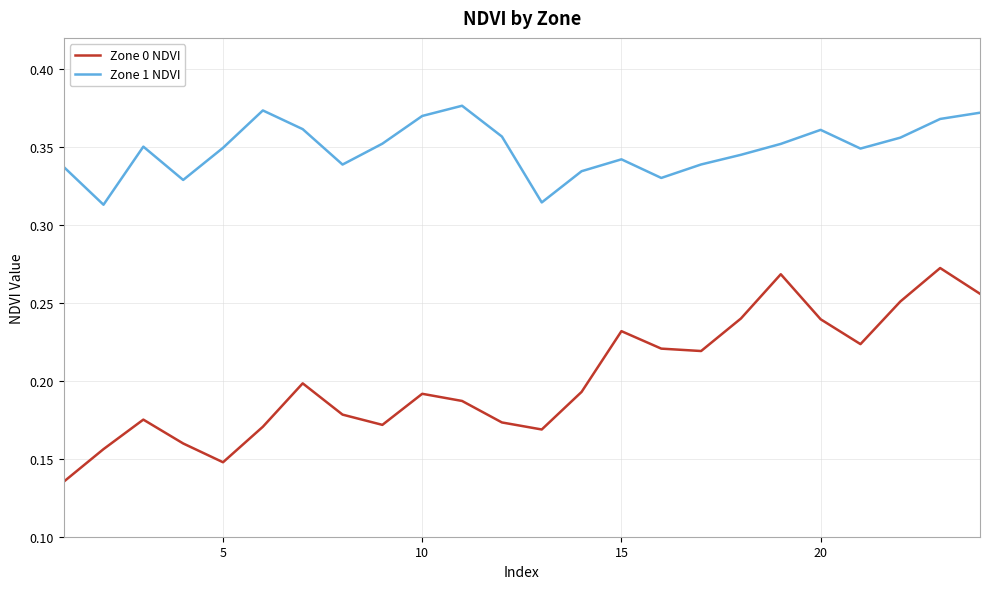

What is the sum of all Zone 1 NDVI values?

8.4